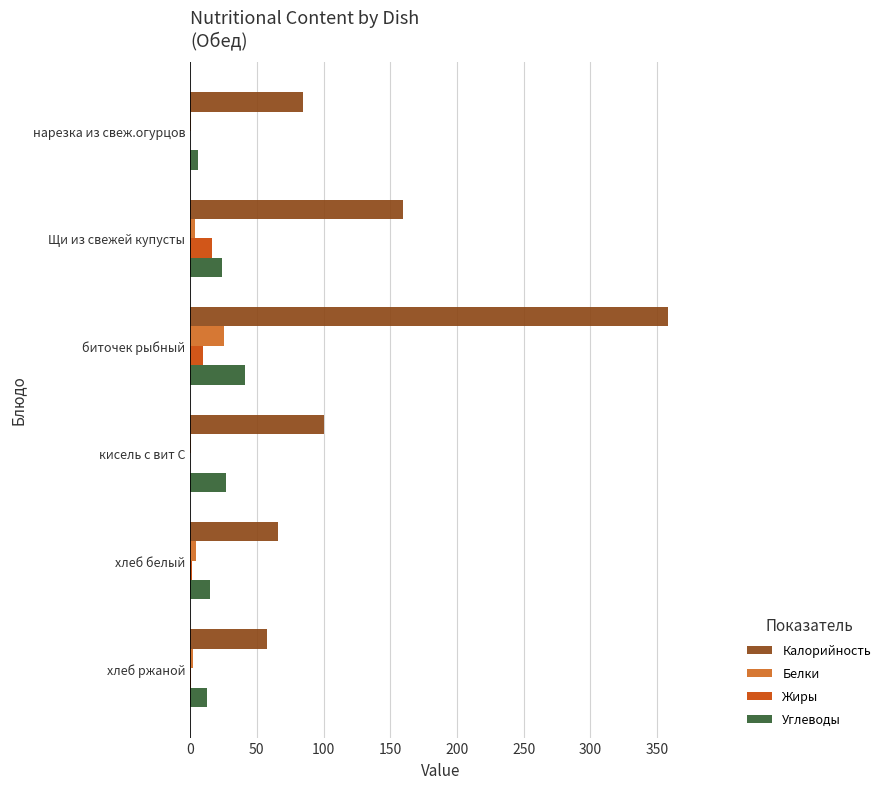

The value of Калорийность at кисель с вит С is 100.0. True or false?

True